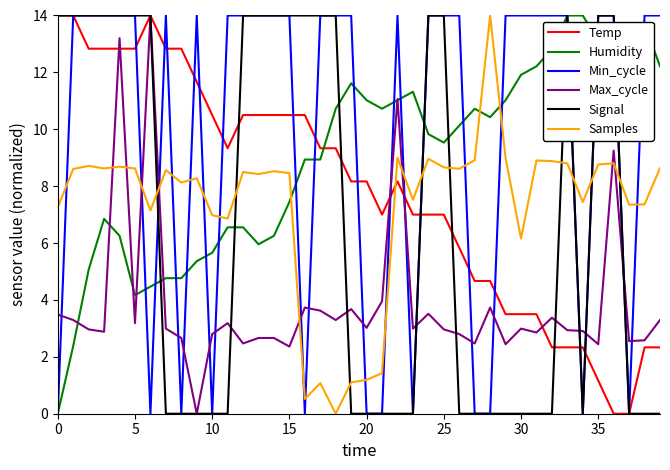

How many times do Min_cycle and Max_cycle cross each other?

19